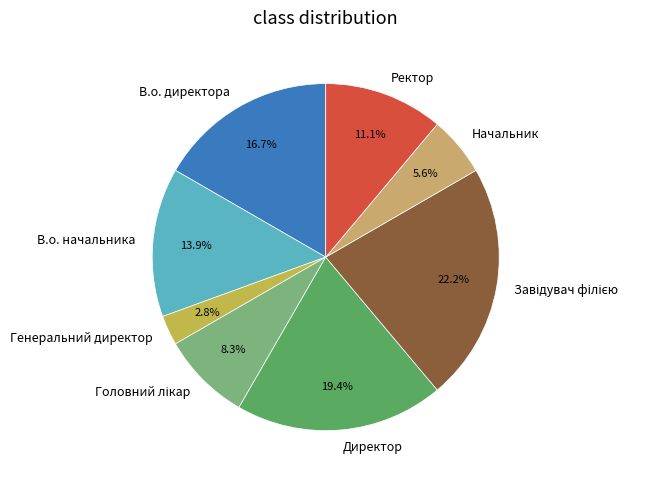

To the nearest percent, what is the difference between the largest and smallest slice percentages?

19%